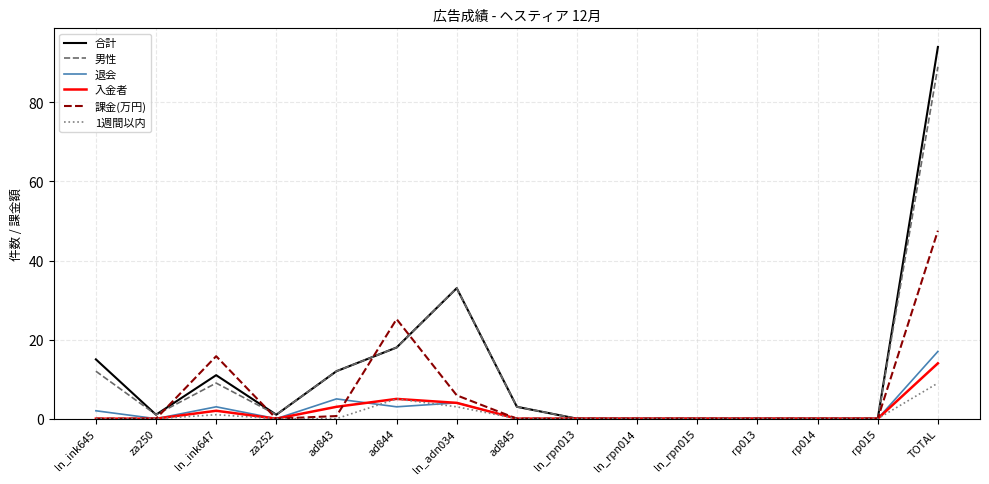

Is it true that 合計 equals 33.0 at ln_adn034?

True